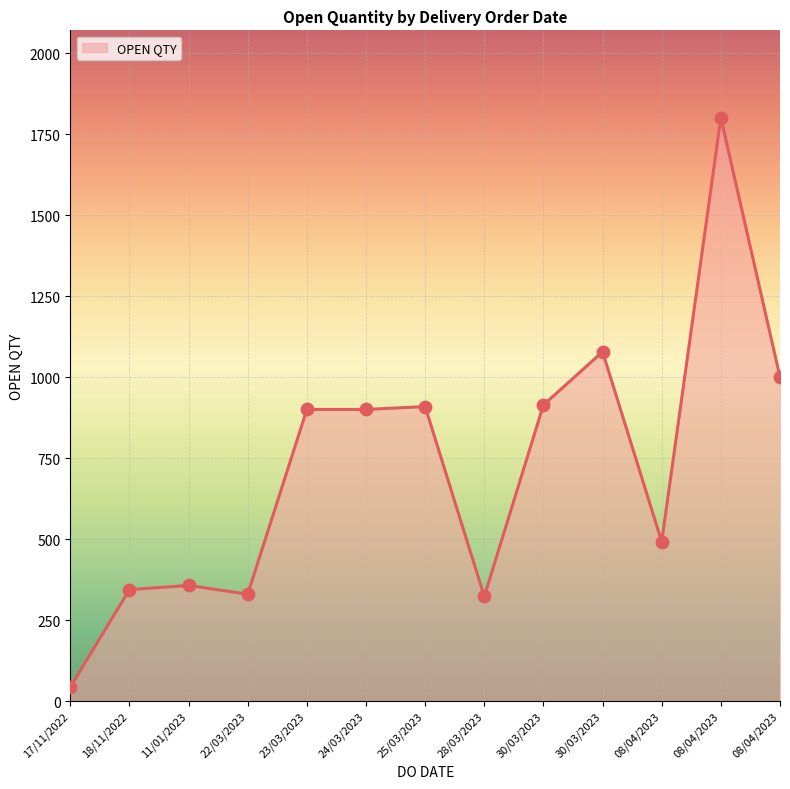

What is the change in value from 11/01/2023 to 25/03/2023?

+552